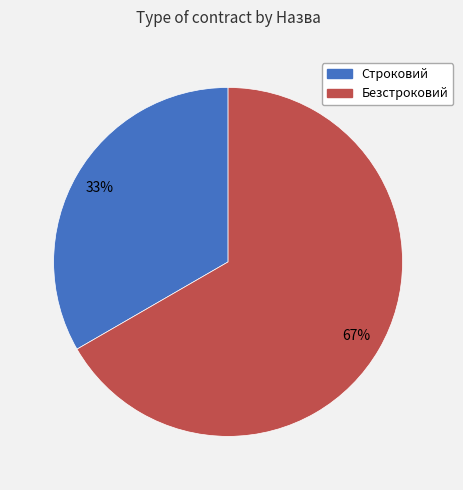

To the nearest percent, what is the average slice percentage?

50%